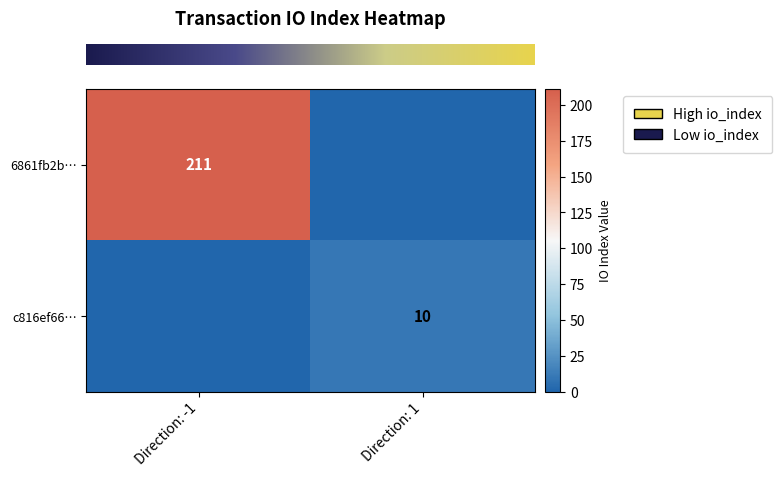

What is the sum of all row_0 values?

211